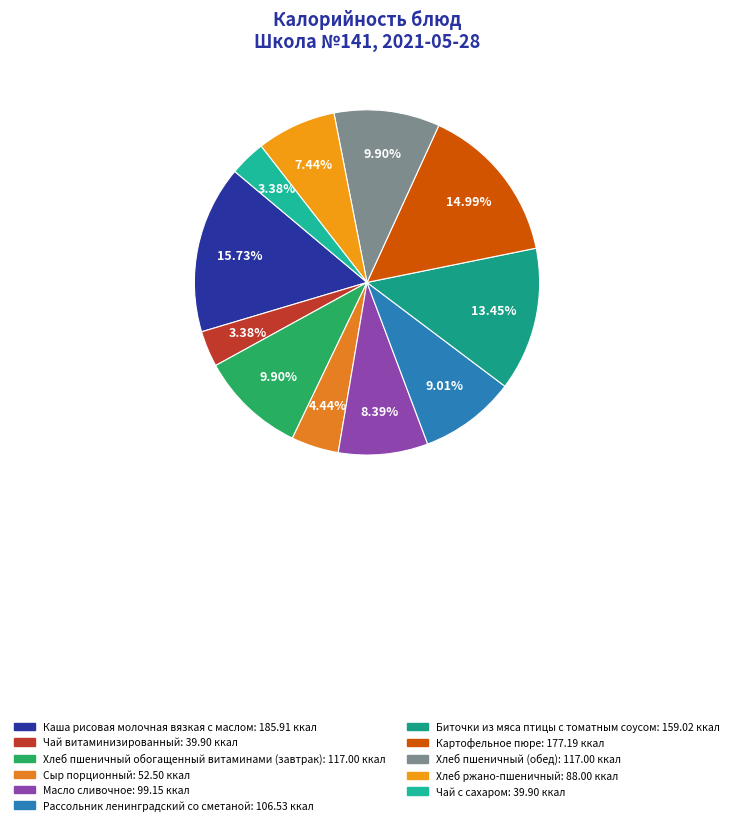

Between Чай с сахаром and Каша рисовая молочная вязкая с маслом, which is larger?

Каша рисовая молочная вязкая с маслом